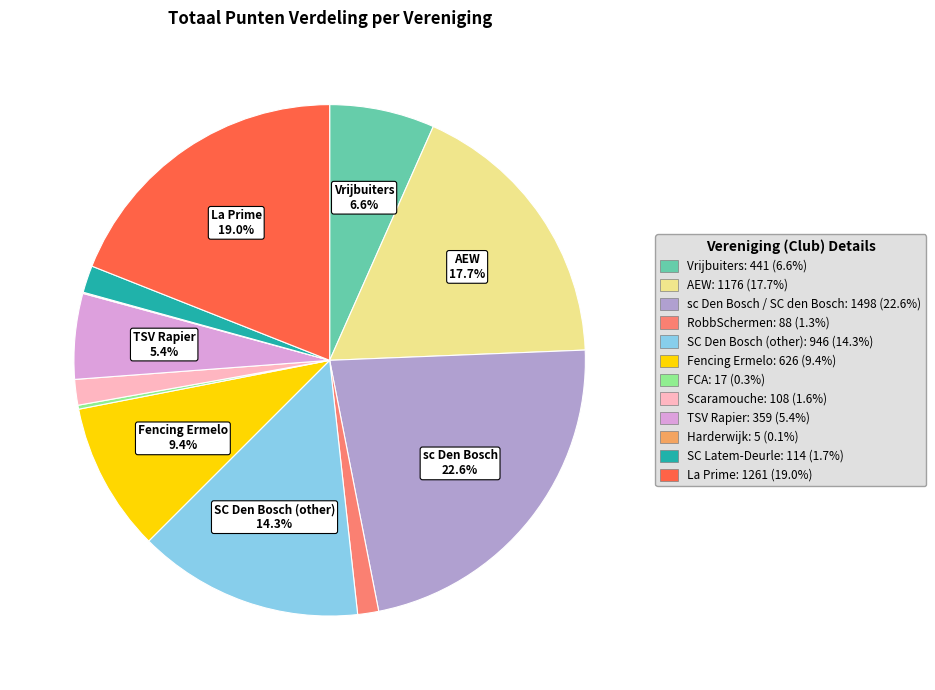

Is the sum of RobbSchermen: 88 (1.3%) and Fencing Ermelo: 626 (9.4%) greater than half?

No